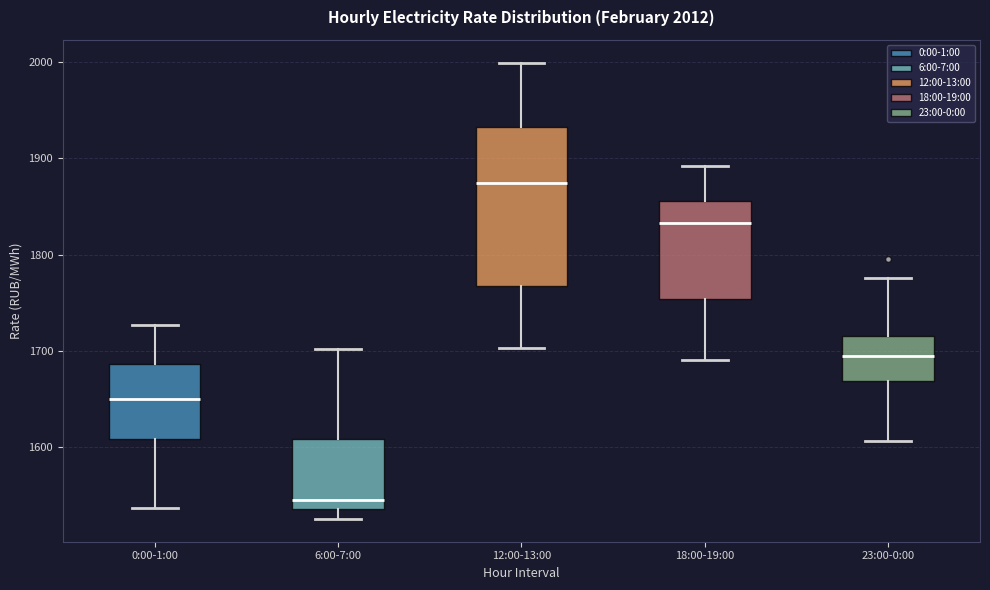

Comparing the boxes themselves (not the whiskers), which one is the tallest?

12:00-13:00